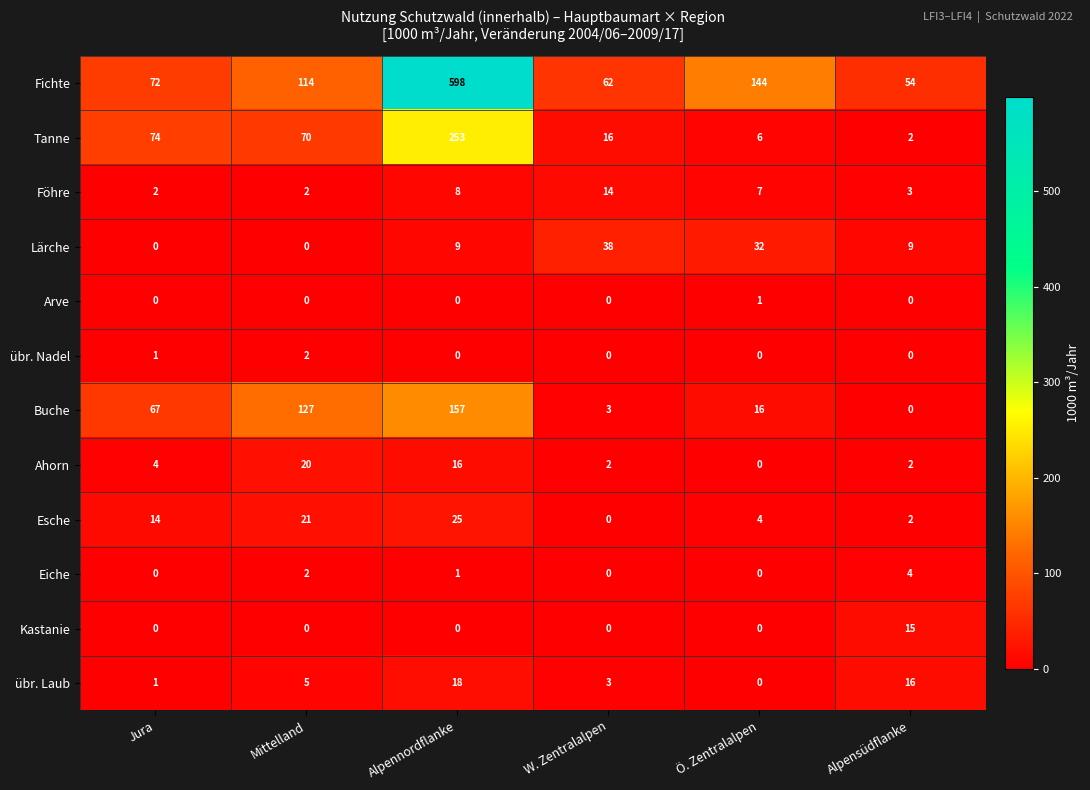

What is the sum of all Buche values?

370